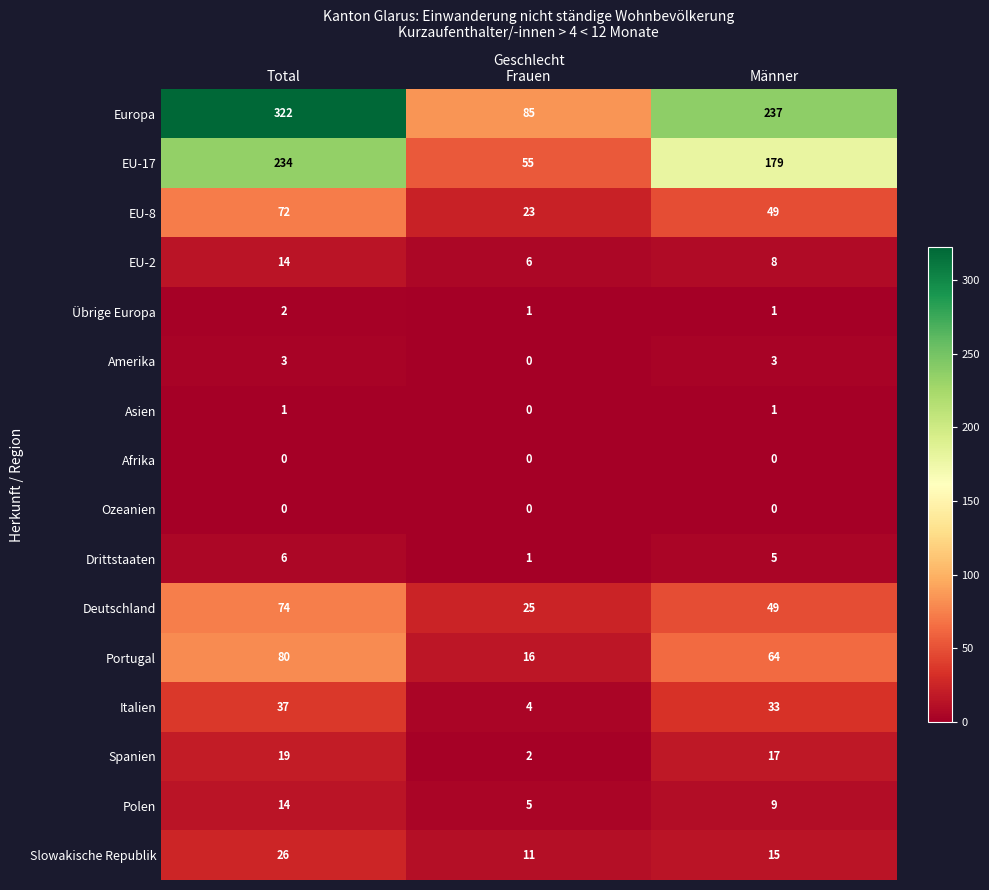

What is the spread (max minus min) of values at Frauen?

85